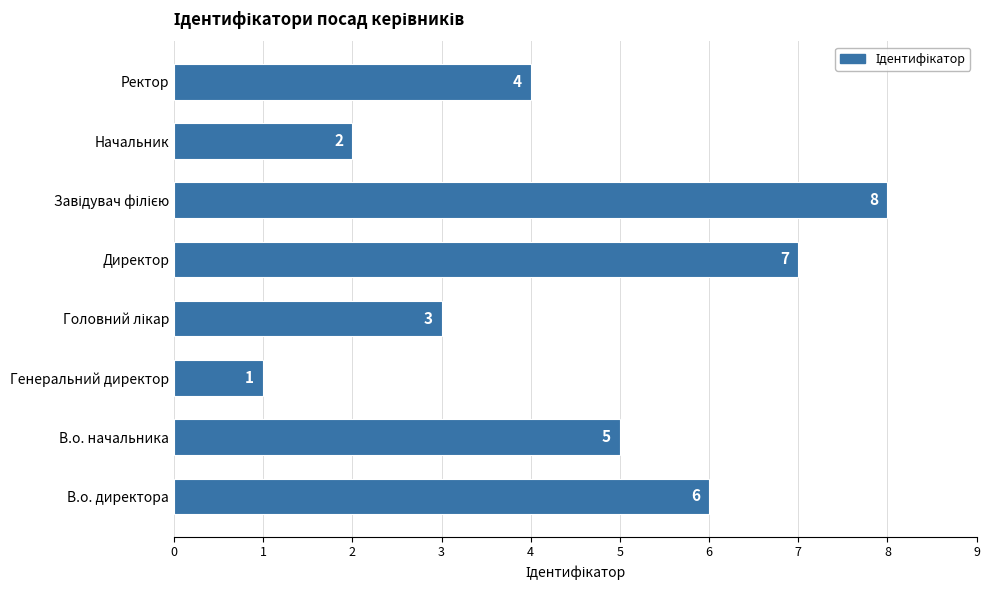

The chart shows a value of 2 at В.о. начальника. True or false?

False